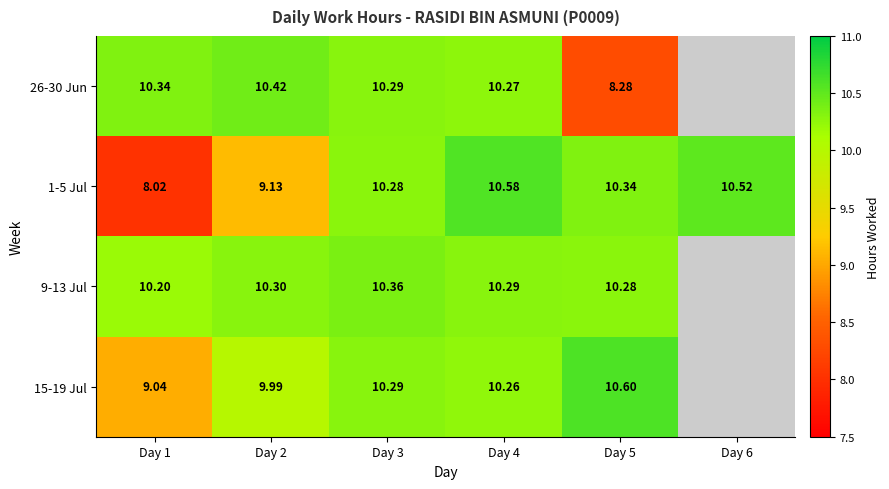

Read the 1-5 Jul value at Day 1.

8.0